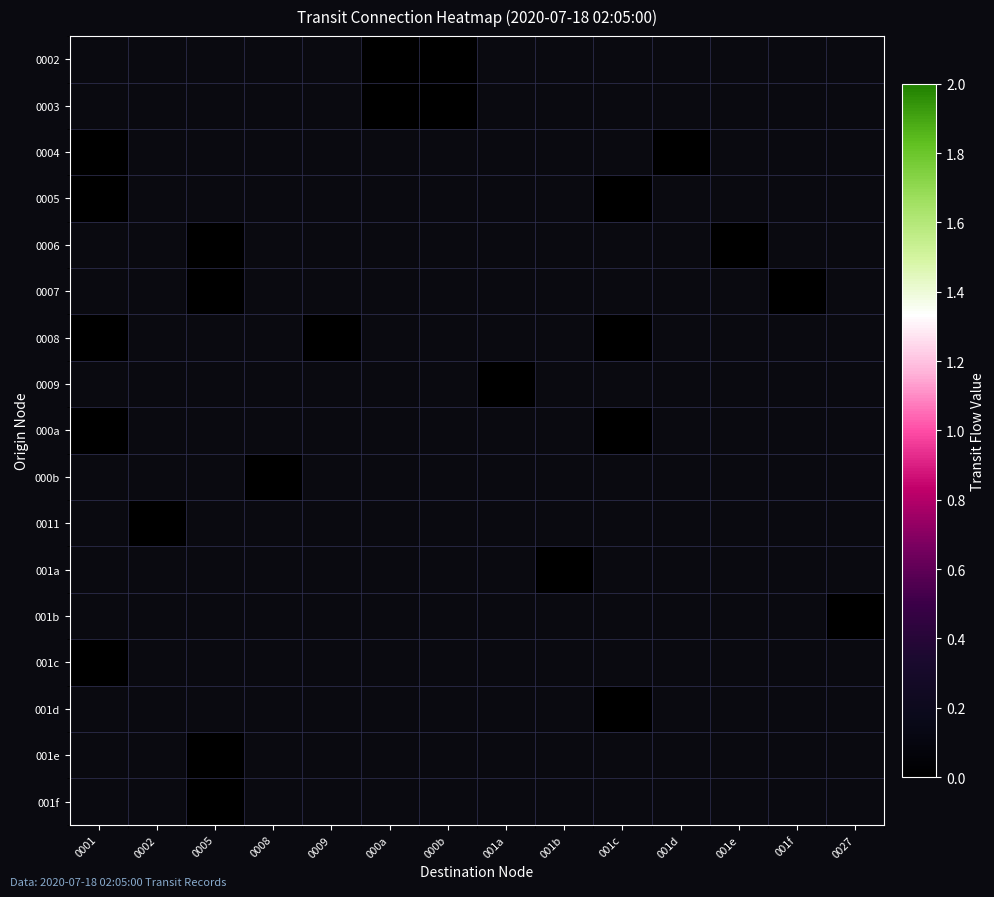

Which has a higher value, 0008 or 000b?

000b